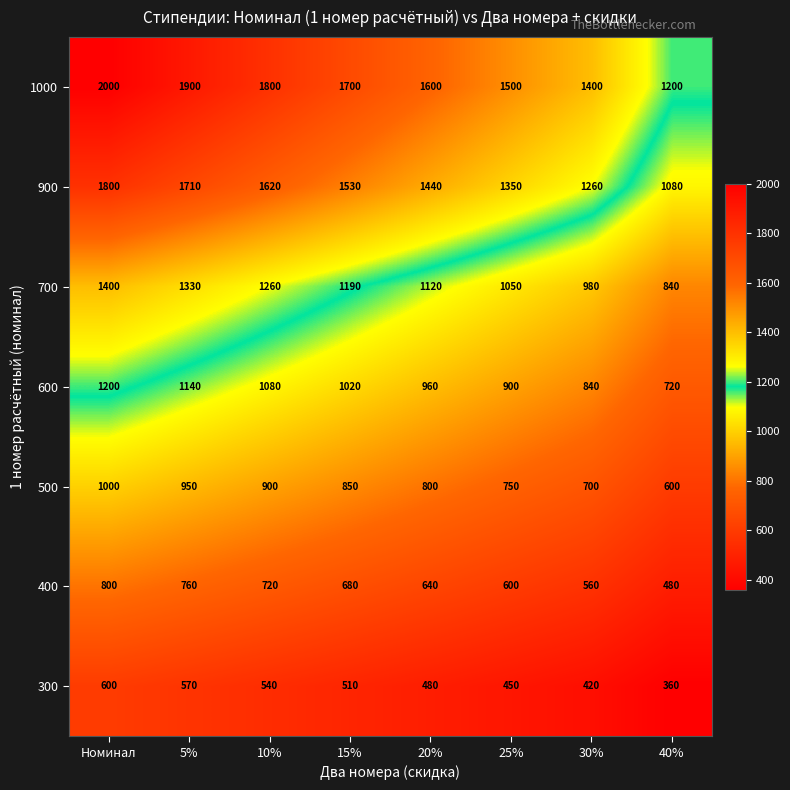

What is the difference between the maximum and minimum values in the 900 series?

720